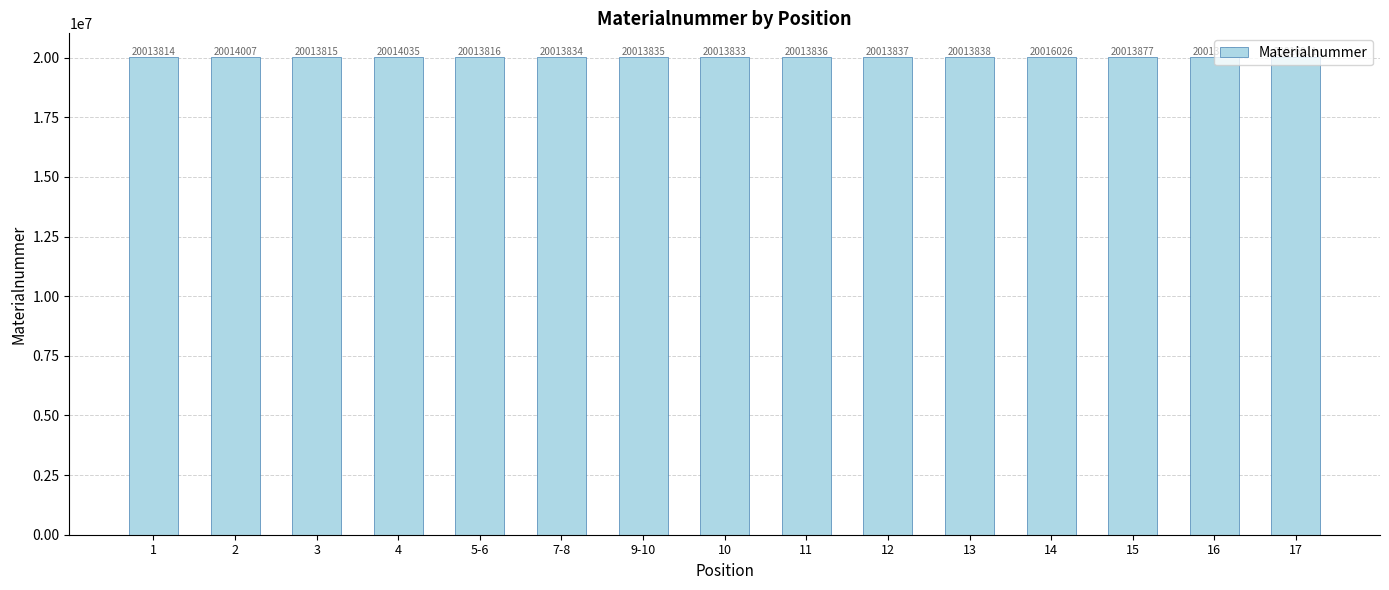

The chart shows a value of 8986704 at 16. True or false?

False